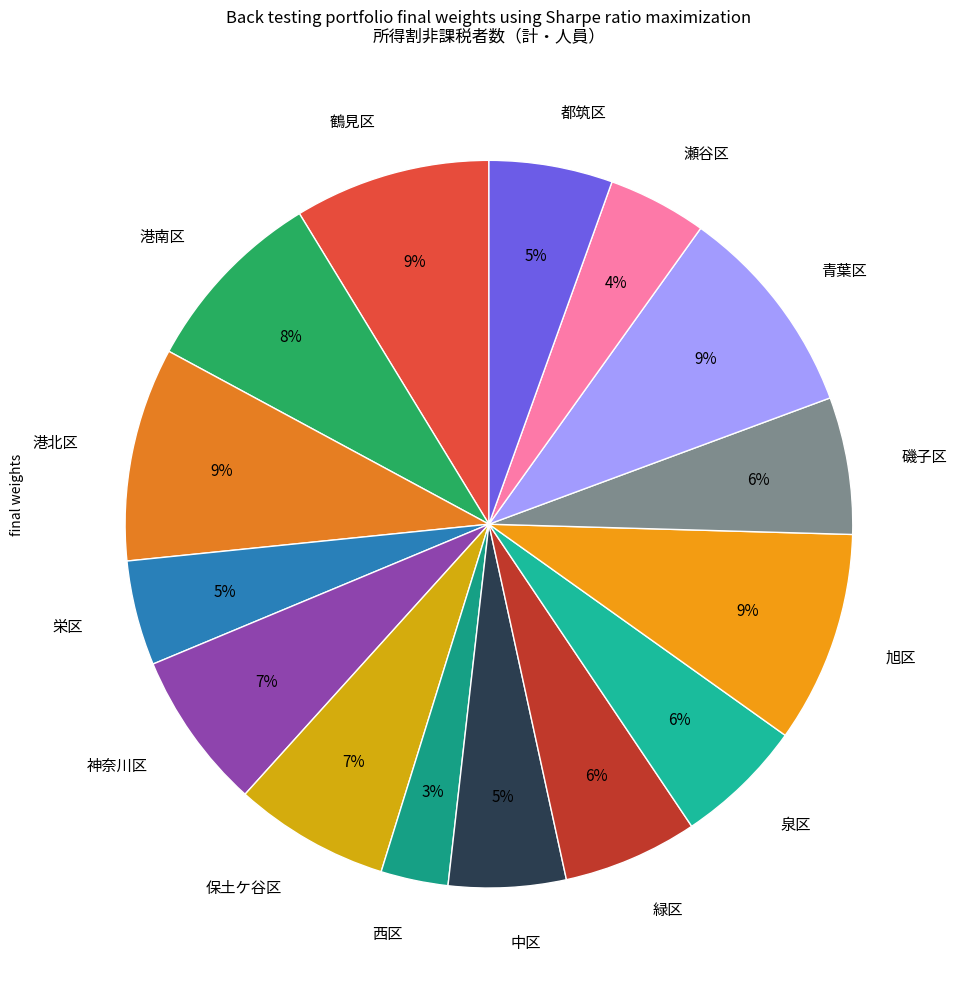

How many slices are in this pie chart?

15